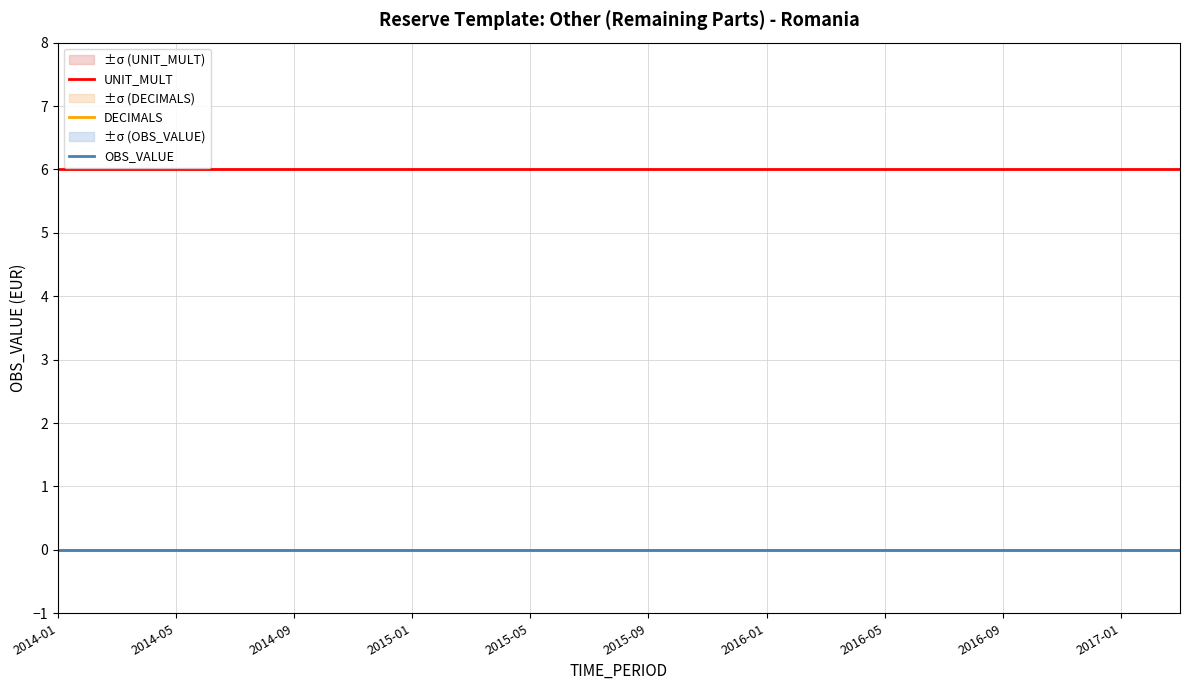

Count the number of data series in this chart.

3